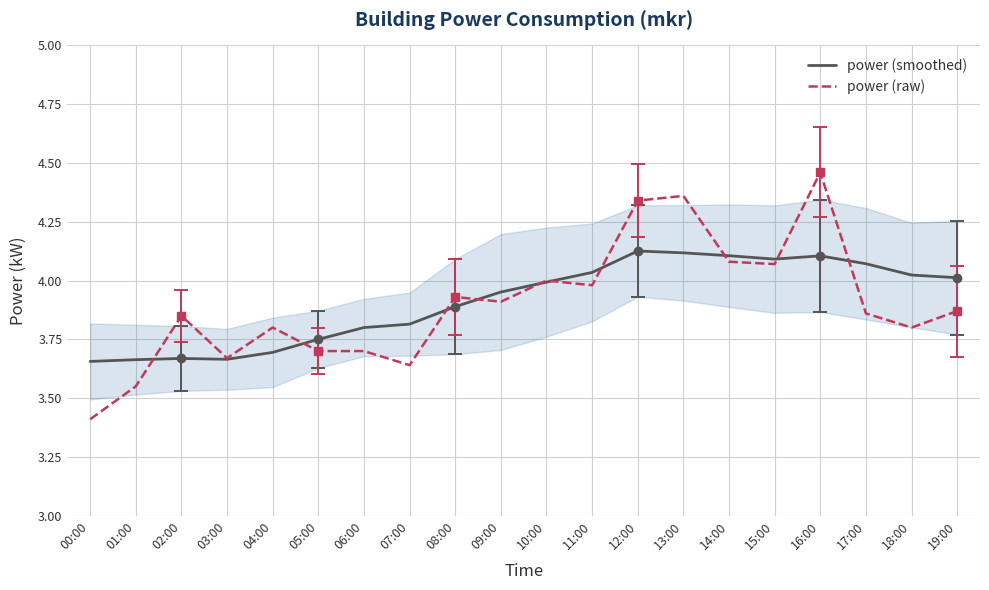

In power (raw), how many points are higher than both neighbors (excluding endpoints)?

6